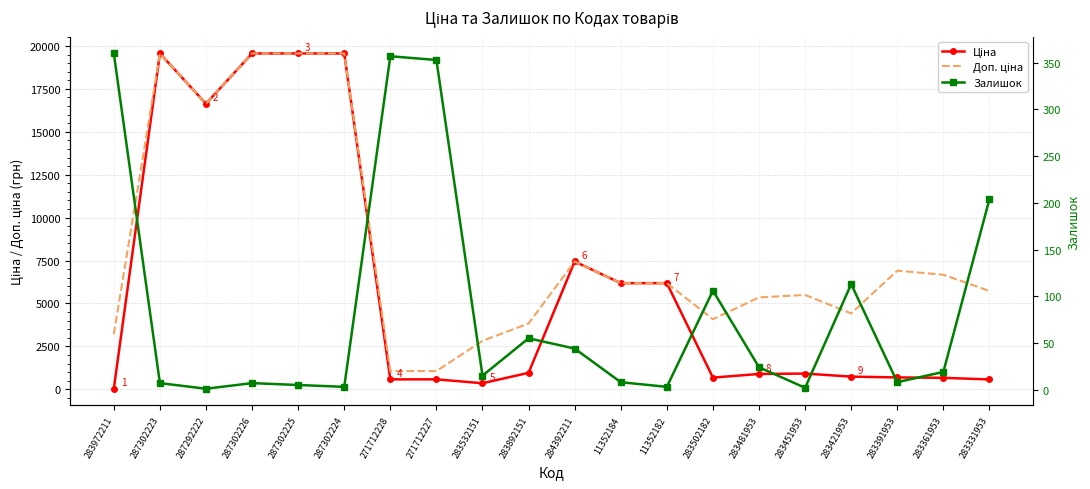

At which category does Доп. ціна reach its first local valley?

287292222